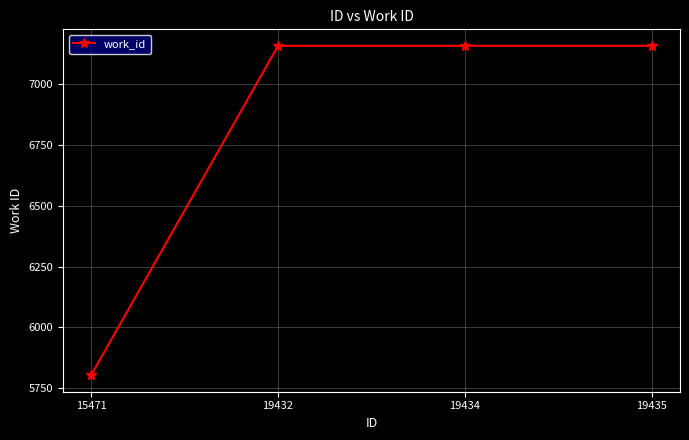

Reading left to right, list all the values displayed in this chart.

5803	7159	7159	7159